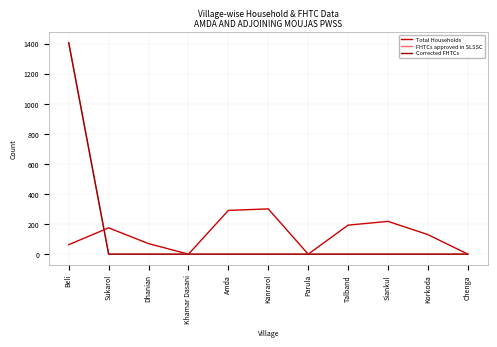

What is the maximum value for Corrected FHTCs?

1406